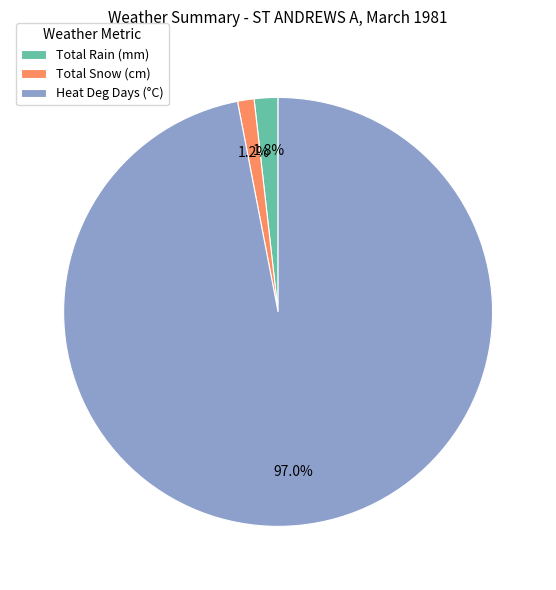

Rank the categories by value from highest to lowest.

Heat Deg Days (°C), Total Rain (mm), Total Snow (cm)